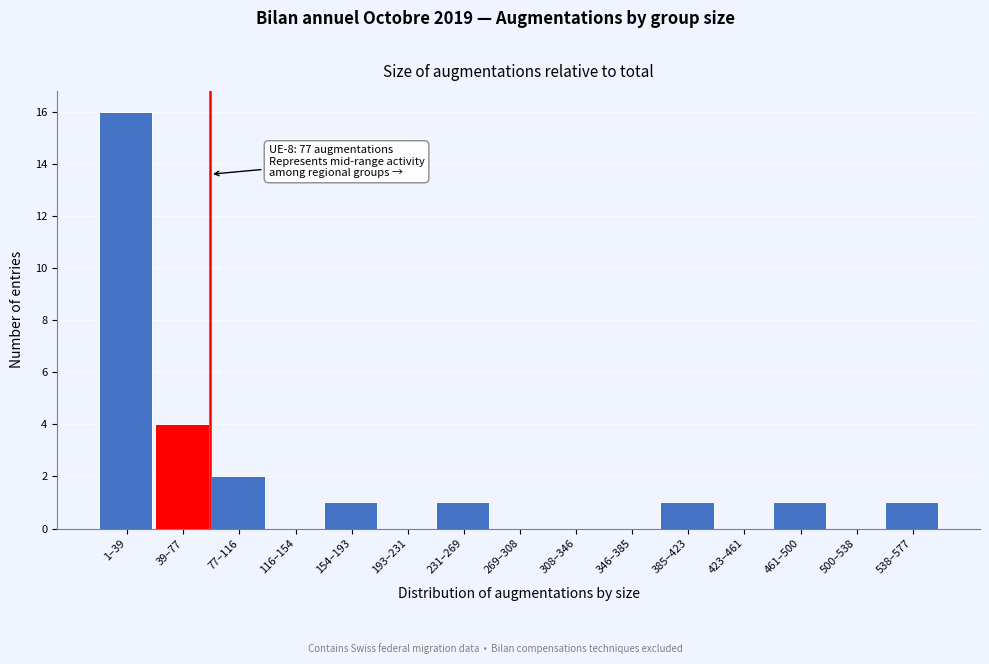

Reading left to right, transcribe all the data shown in this chart.

1–39=16	39–77=4	77–116=2	116–154=0	154–193=1	193–231=0	231–269=1	269–308=0	308–346=0	346–385=0	385–423=1	423–461=0	461–500=1	500–538=0	538–577=1